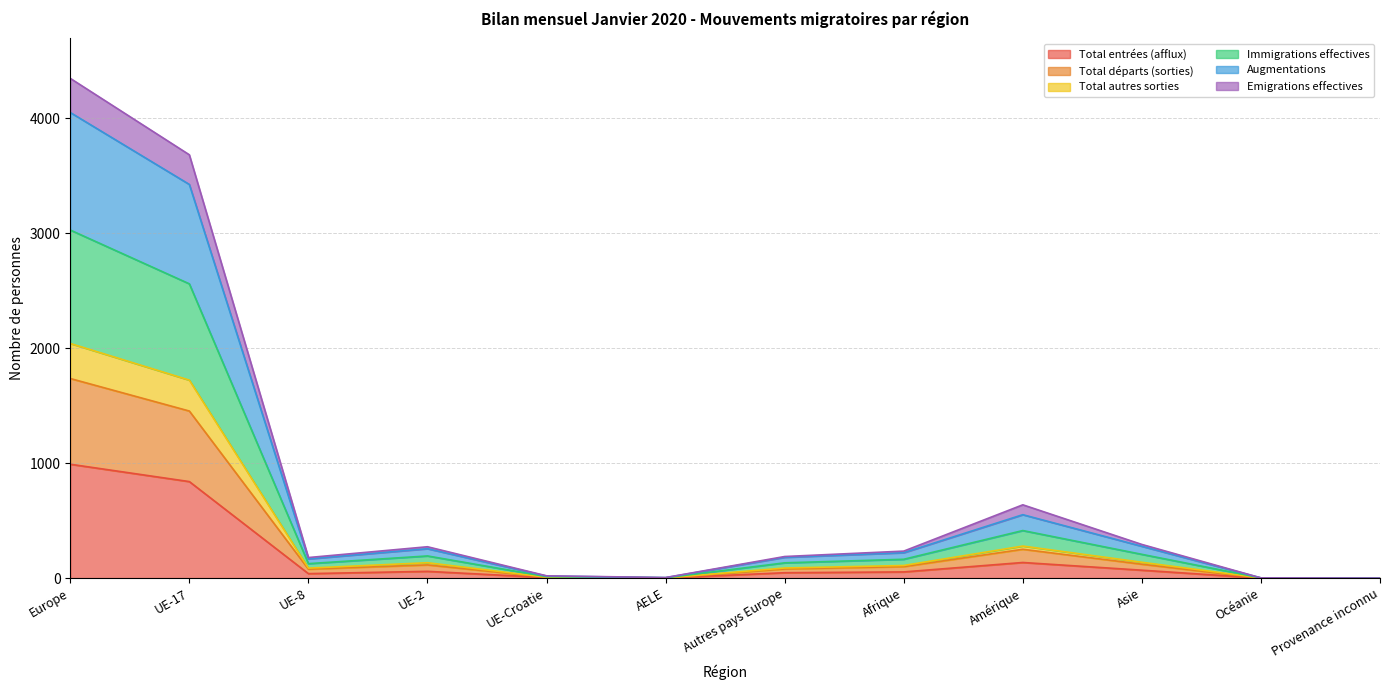

Is it true that Augmentations equals 50 at UE-8?

False